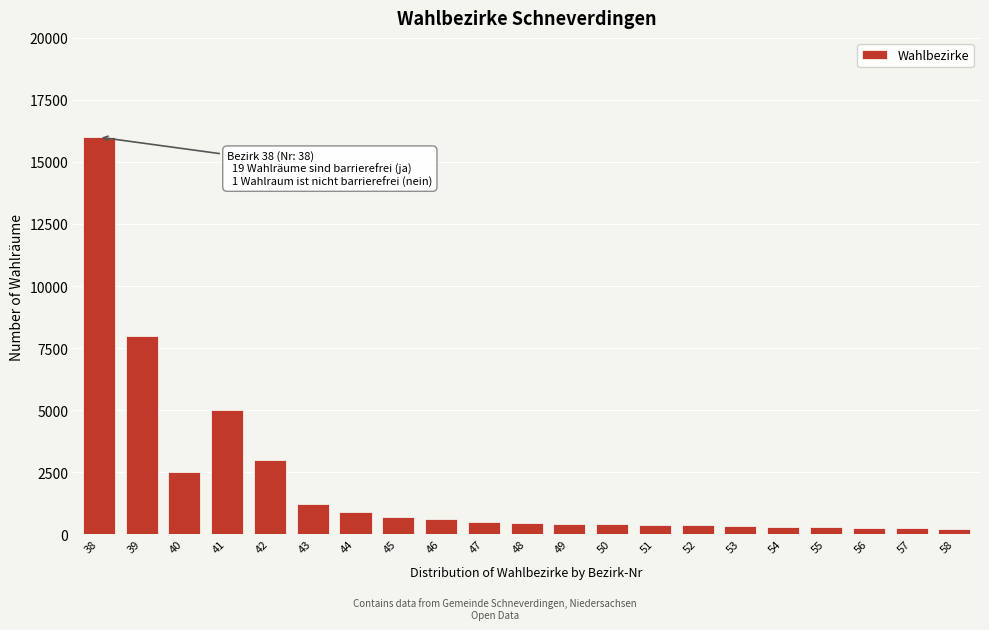

What is the ratio of the value at 48 to the value at 46?

0.8